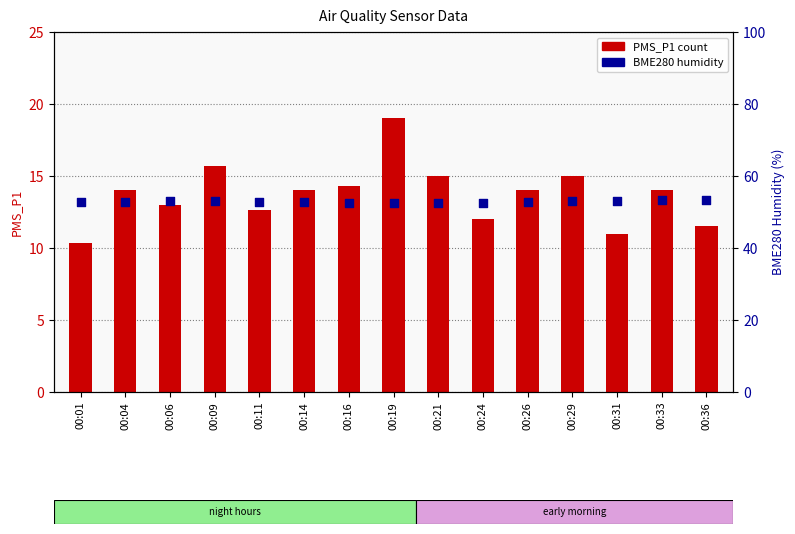

At how many categories does at least one series exceed 24?

15